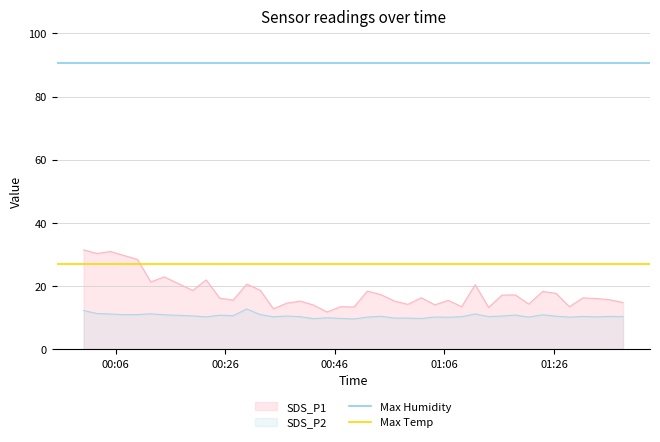

Does the chart have visible grid lines?

Yes